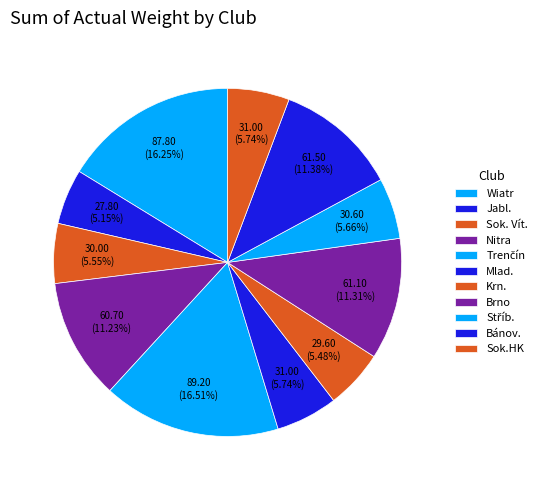

How many slices are in this pie chart?

11